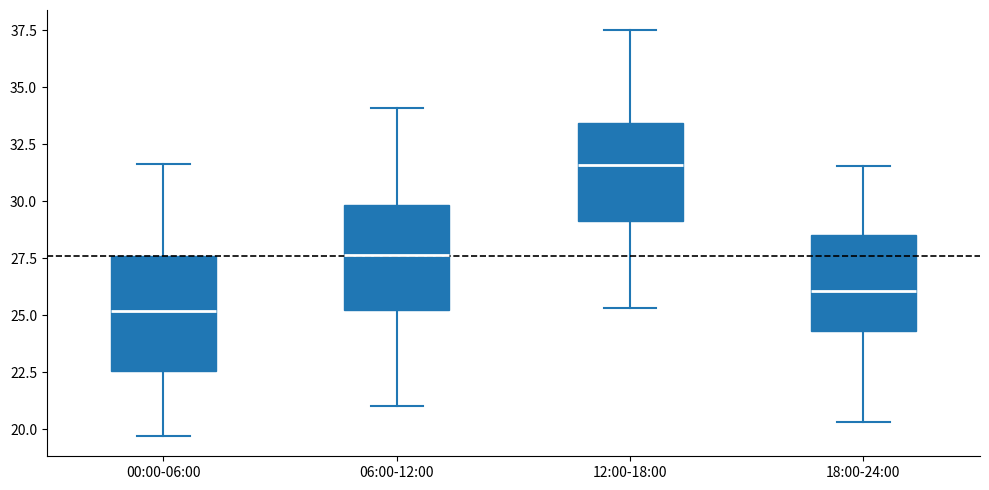

Reading left to right, read every box against the y-axis: the position of its median line, the range the box covers, and the ends of its whiskers. The values are not printed on the chart, so give them approximately, as read against the axis.

00:00-06:00: median 25.0, box 22.5 to 27.5, whiskers 19.5 to 31.5
06:00-12:00: median 27.5, box 25.0 to 30.0, whiskers 21.0 to 34.0
12:00-18:00: median 31.5, box 29.0 to 33.5, whiskers 25.5 to 37.5
18:00-24:00: median 26.0, box 24.5 to 28.5, whiskers 20.5 to 31.5